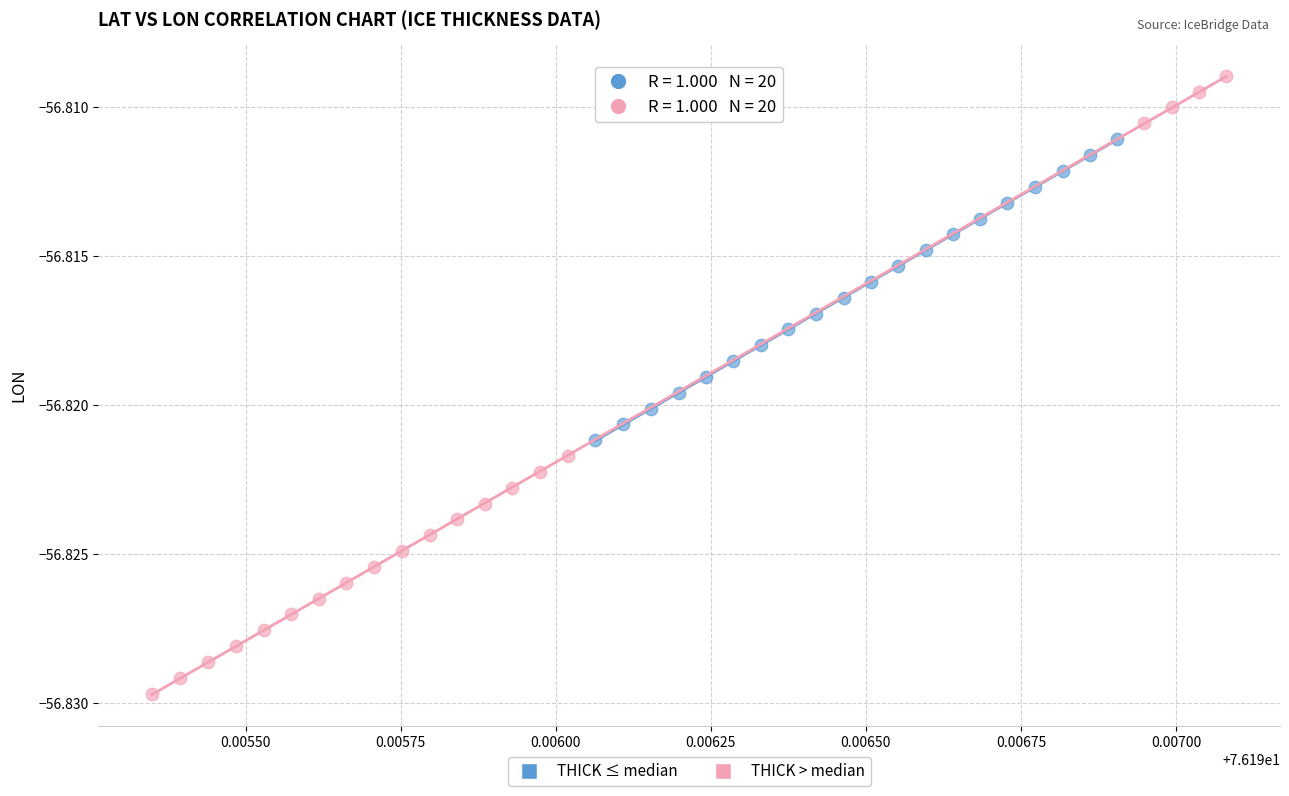

Which series reaches the minimum Y coordinate?

THICK > median